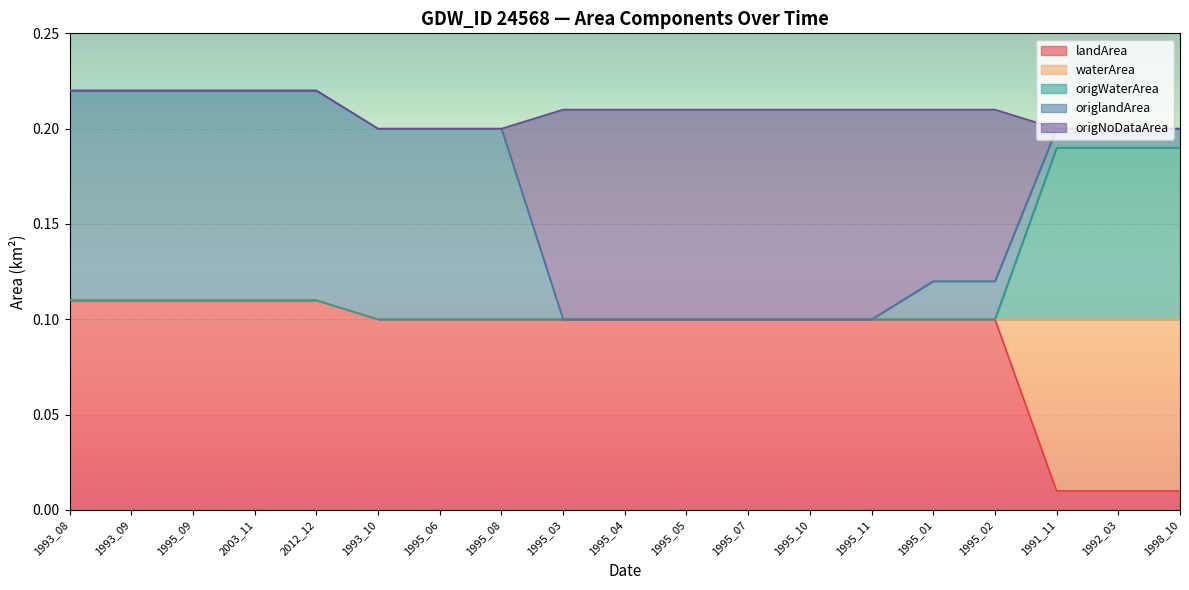

What is the label of the 12th point from the right?

1995_08